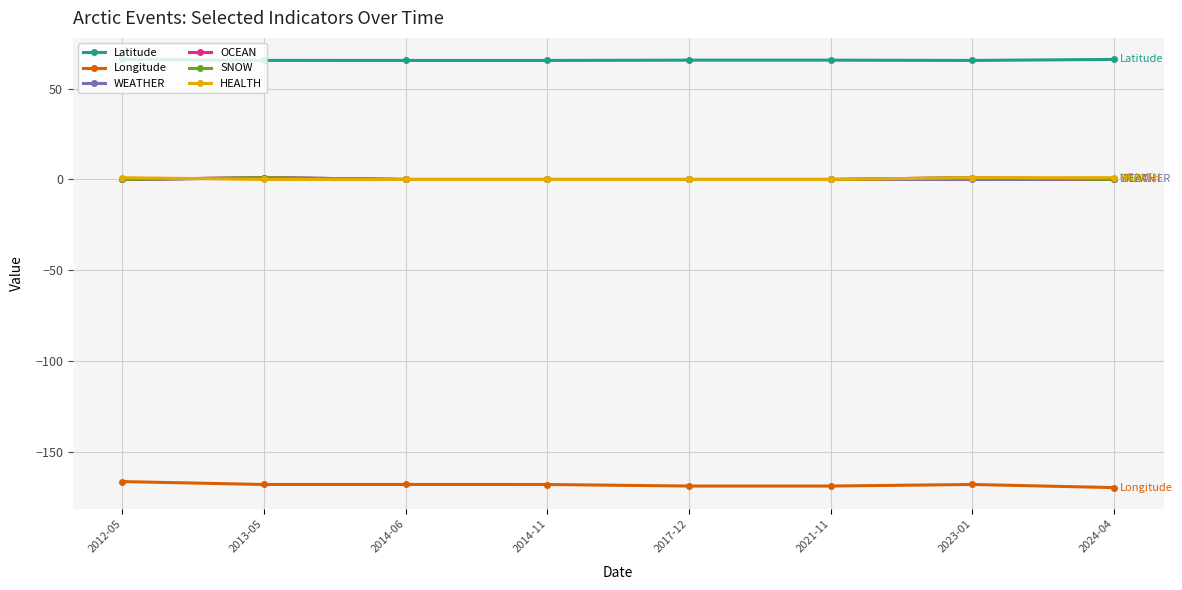

What is the total value across all series at 2021-11?

-103.2